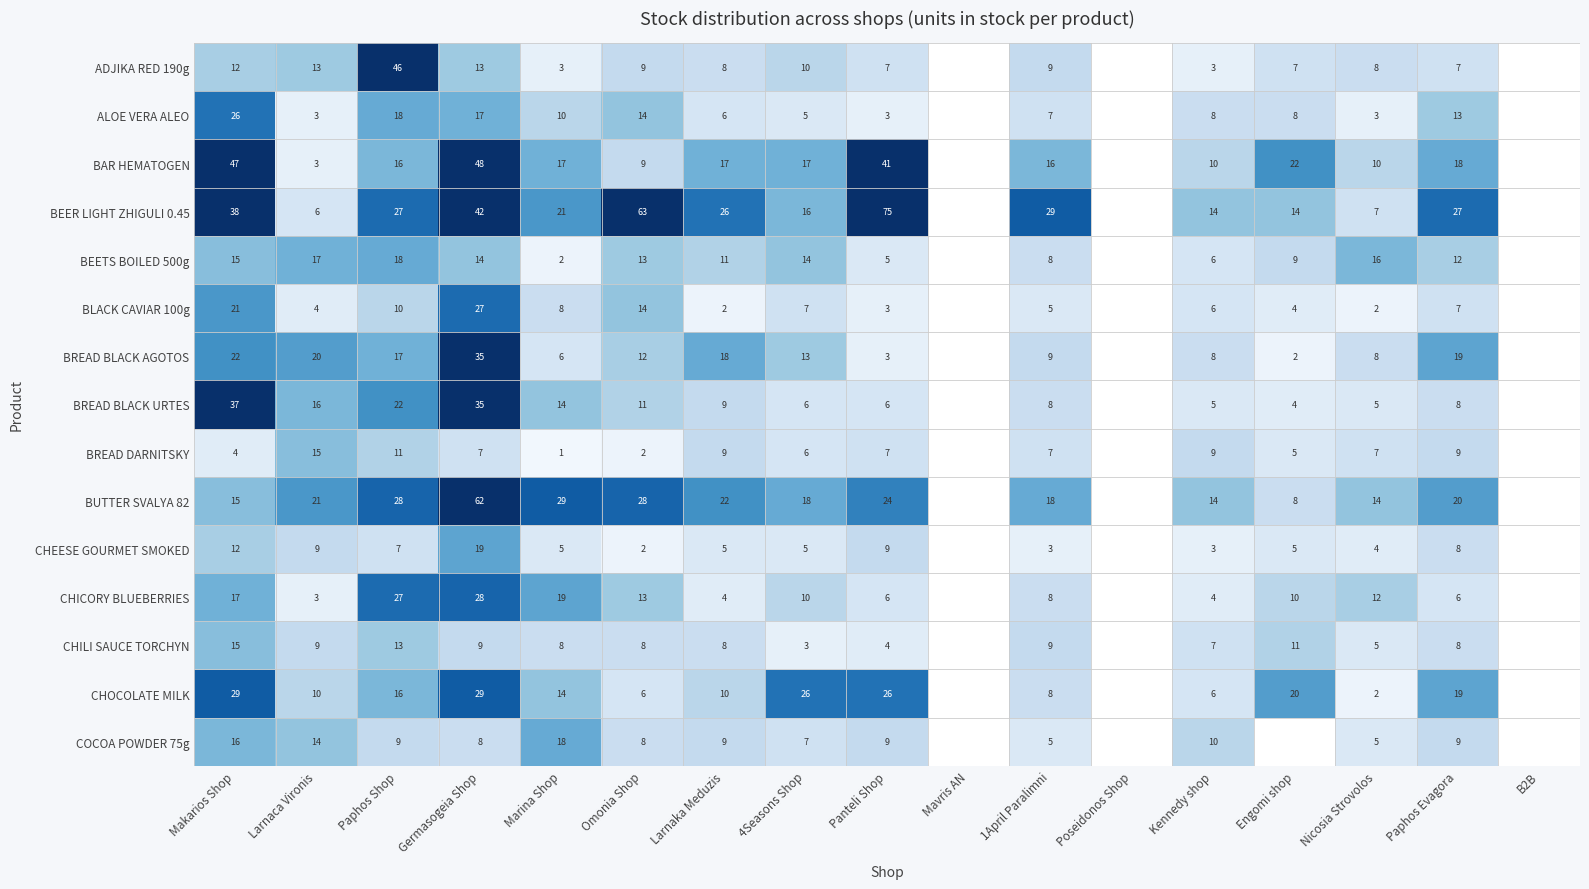

Between Marina Shop and 1April Paralimni, which series saw the biggest shift?

COCOA POWDER 75g